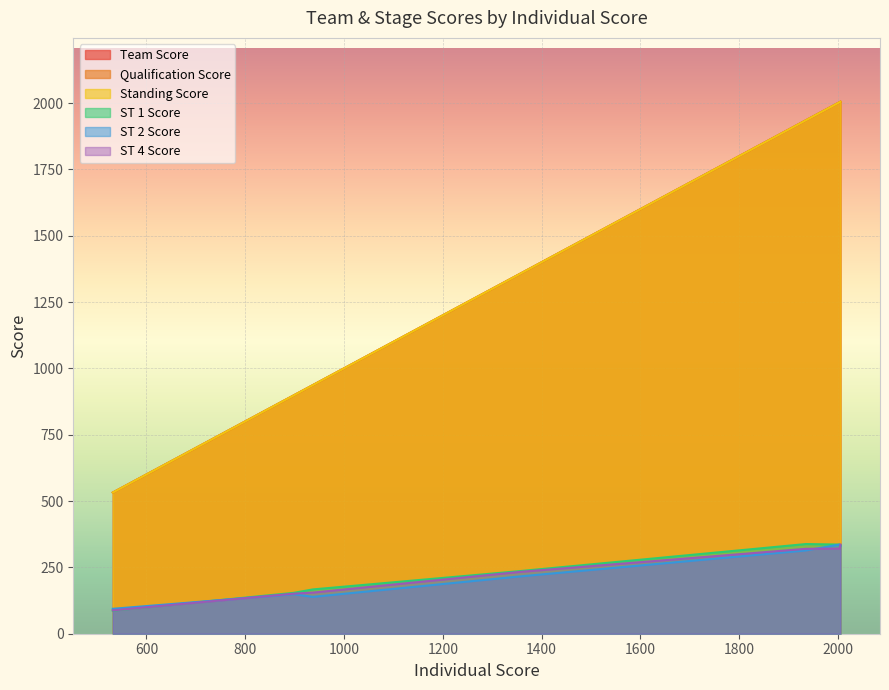

Which series has the largest range (max minus min)?

Team Score